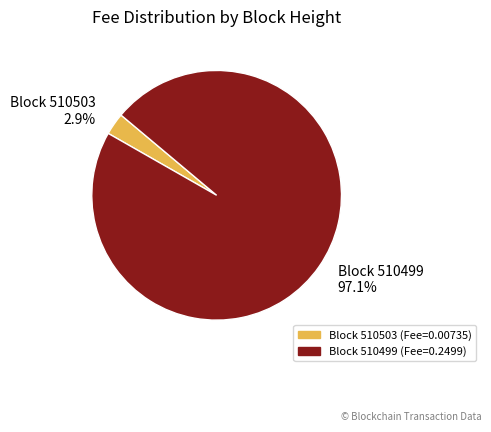

To the nearest percent, what is the difference between the largest and smallest slice percentages?

94%